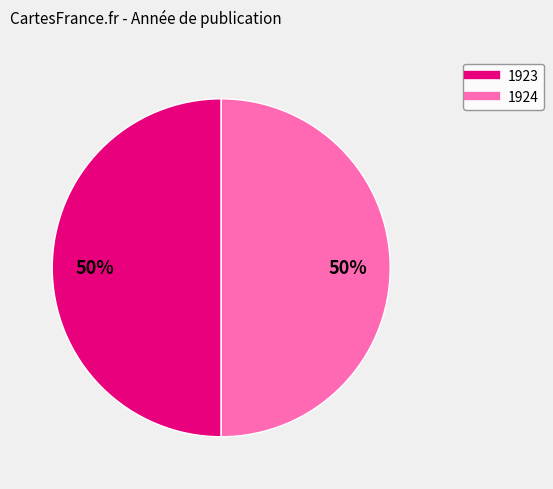

To the nearest percent, what is the average slice percentage?

50%